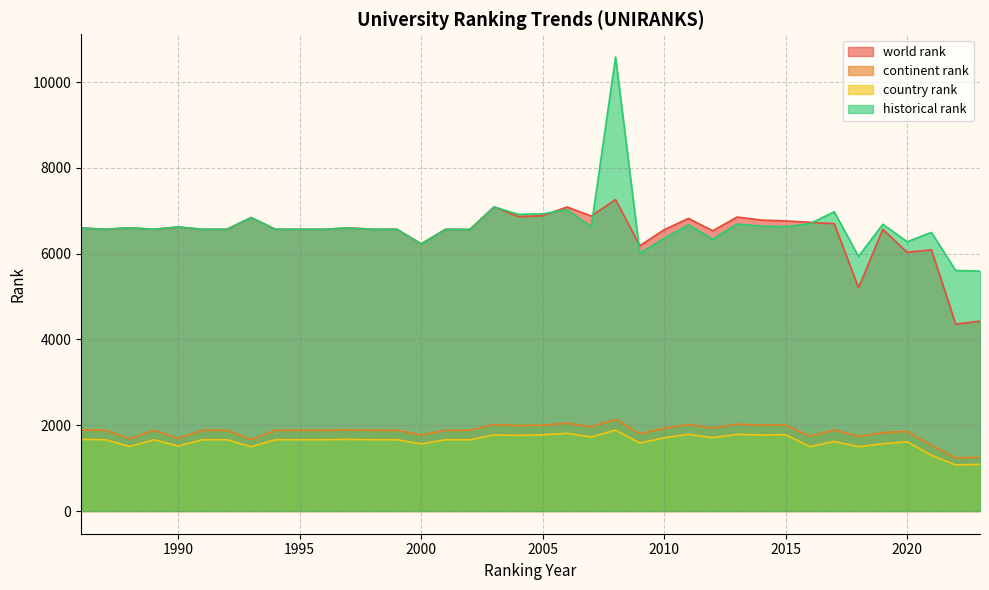

True or false: historical rank has more than 1 points higher than both neighbors.

True